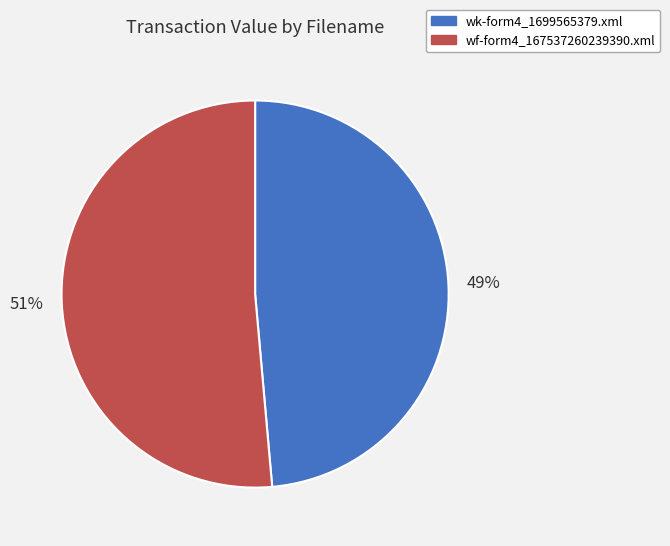

To the nearest percent, what portion does wf-form4_167537260239390.xml represent?

51%